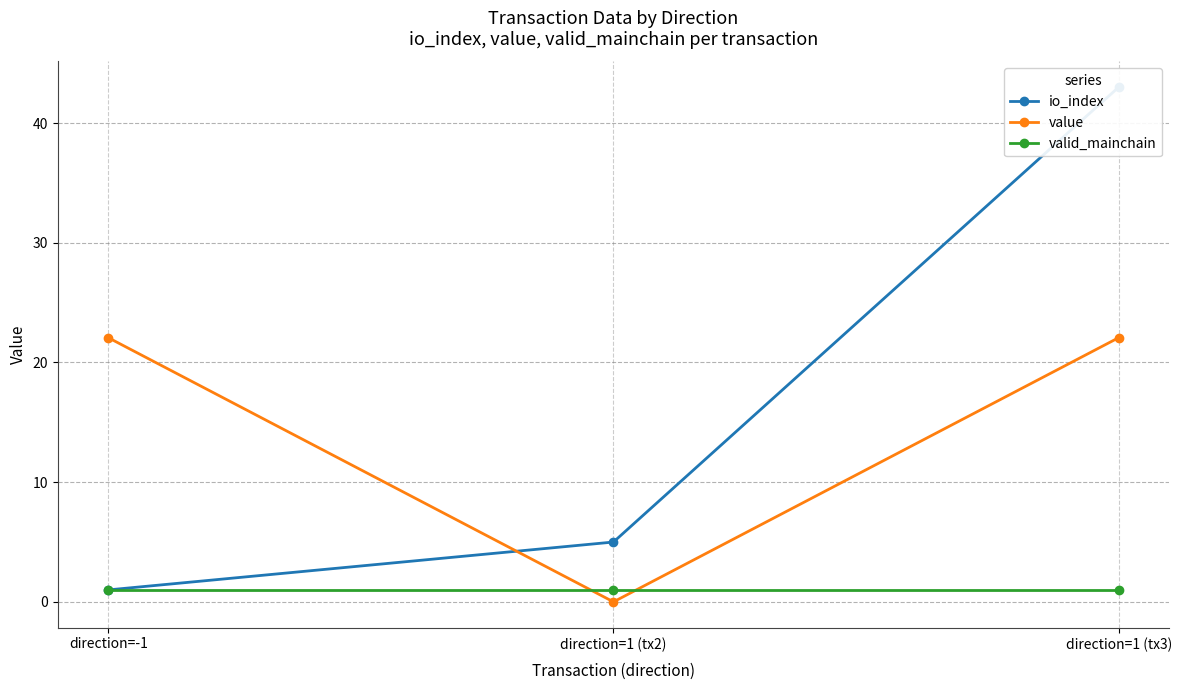

Is the value of valid_mainchain at direction=1 (tx2) greater than the value of value at direction=1 (tx3)?

No